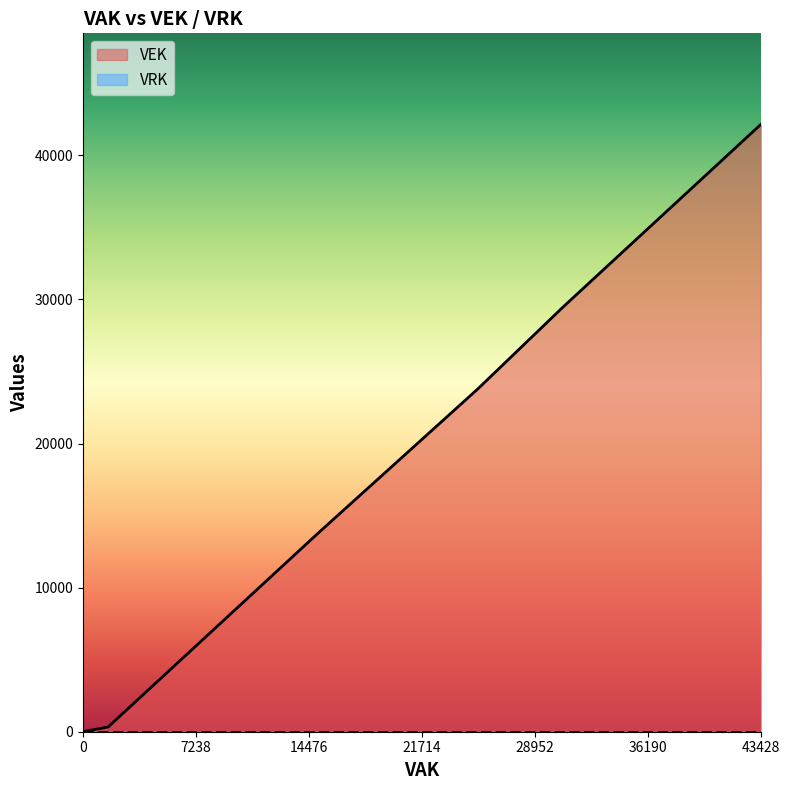

Which category has the highest value across all series?

43428